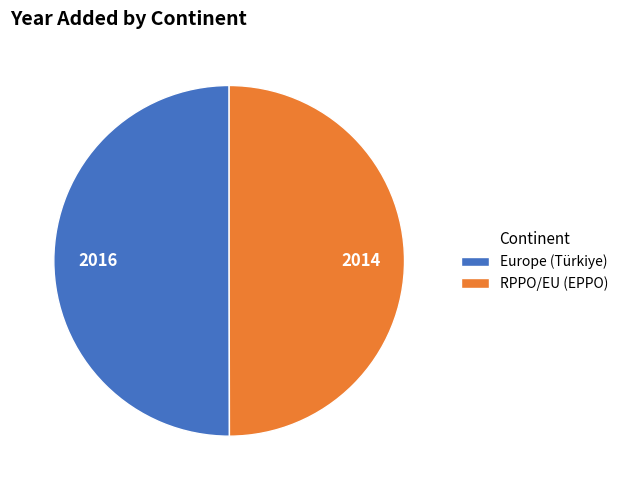

What is the ratio of the value at Europe (Türkiye) to the value at RPPO/EU (EPPO)?

1.0